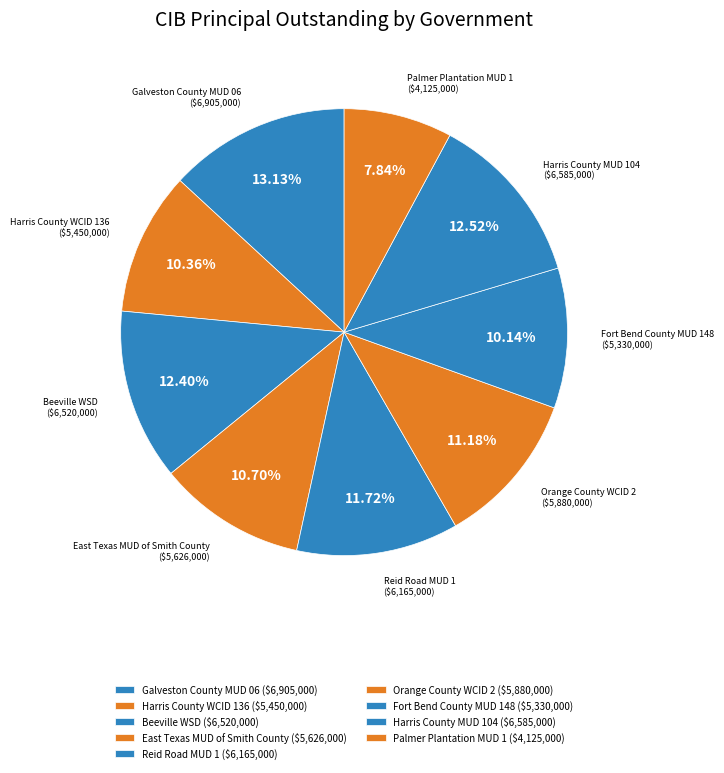

To the nearest percent, what is the combined percentage of Harris County MUD 104 and Fort Bend County MUD 148?

23%